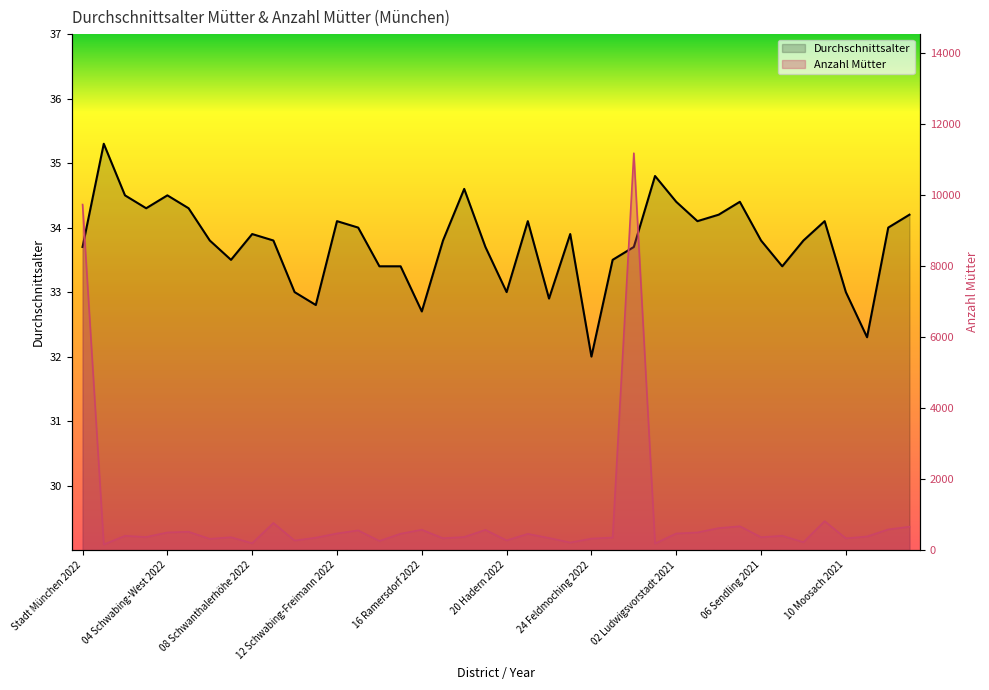

Does the chart display data point markers on the line(s)?

No